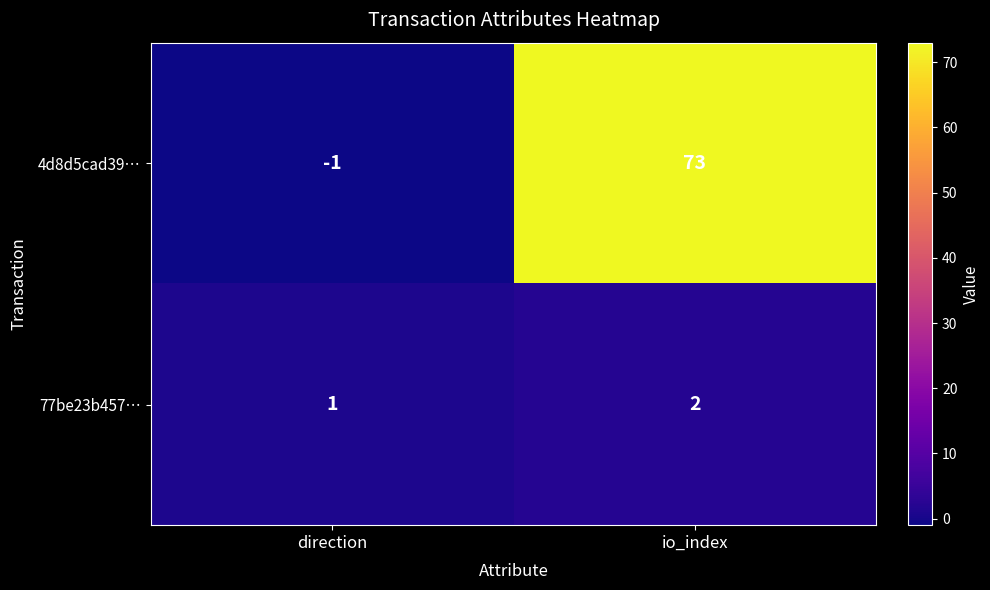

Rank the series by their maximum value, from lowest to highest.

77be23b457…, 4d8d5cad39…